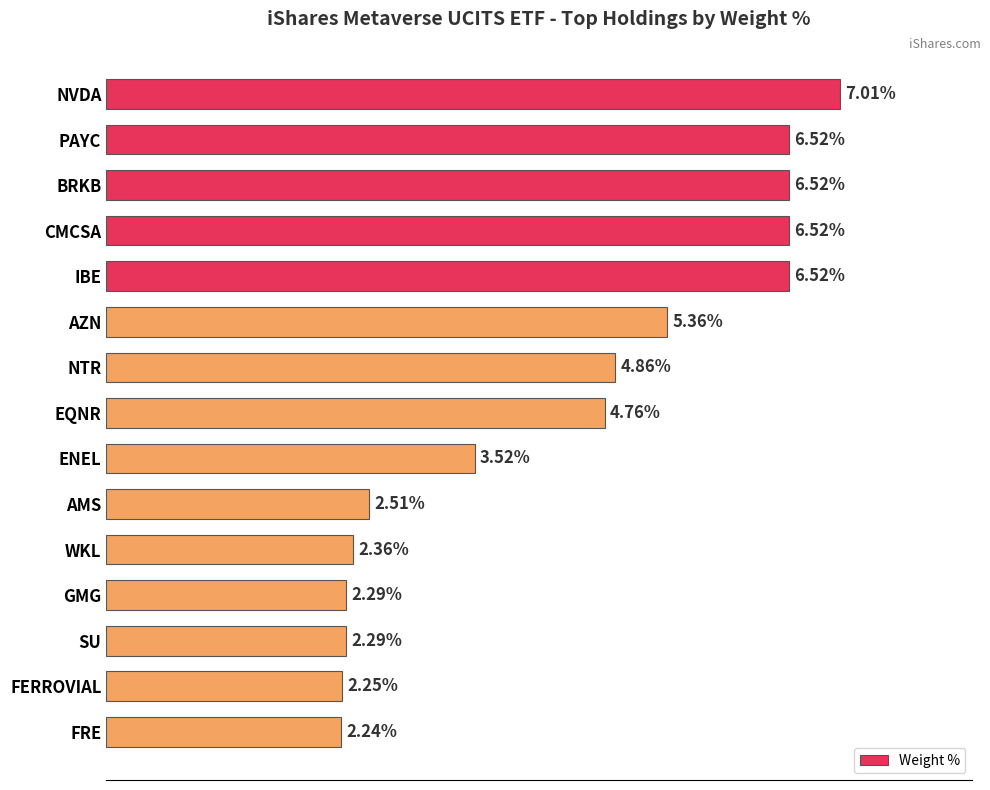

At which label is the value closest to 4?

ENEL